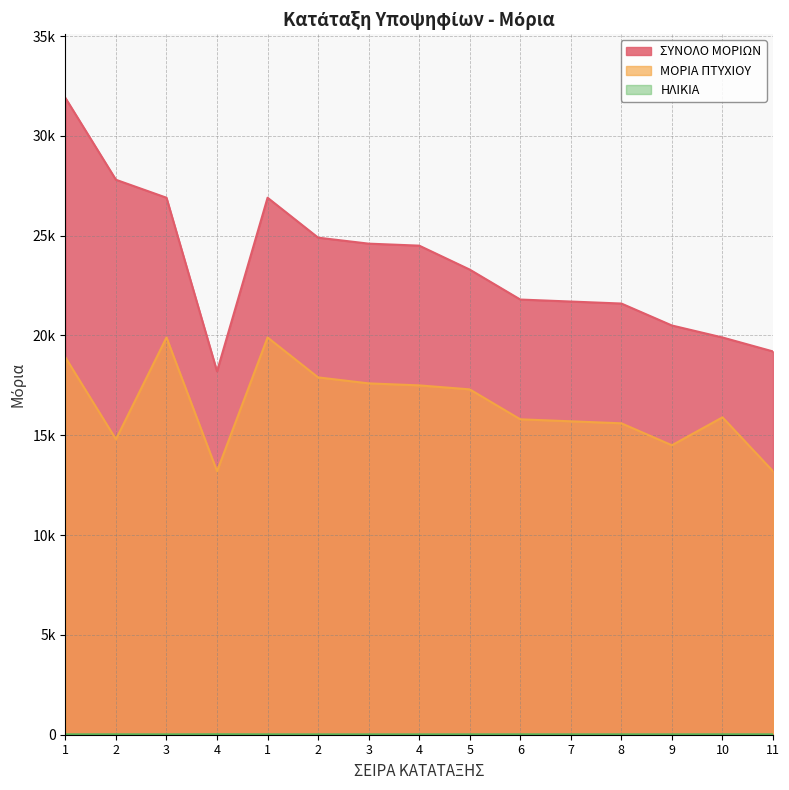

Does the chart have visible grid lines?

Yes